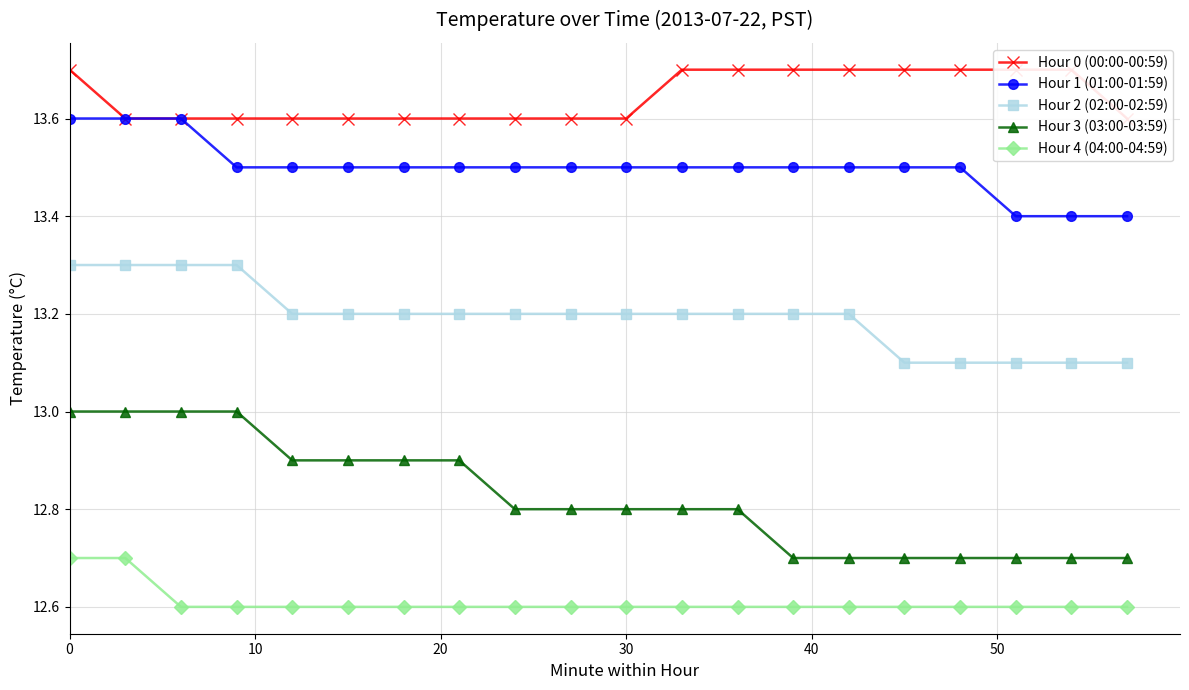

How many series are shown in this chart?

5